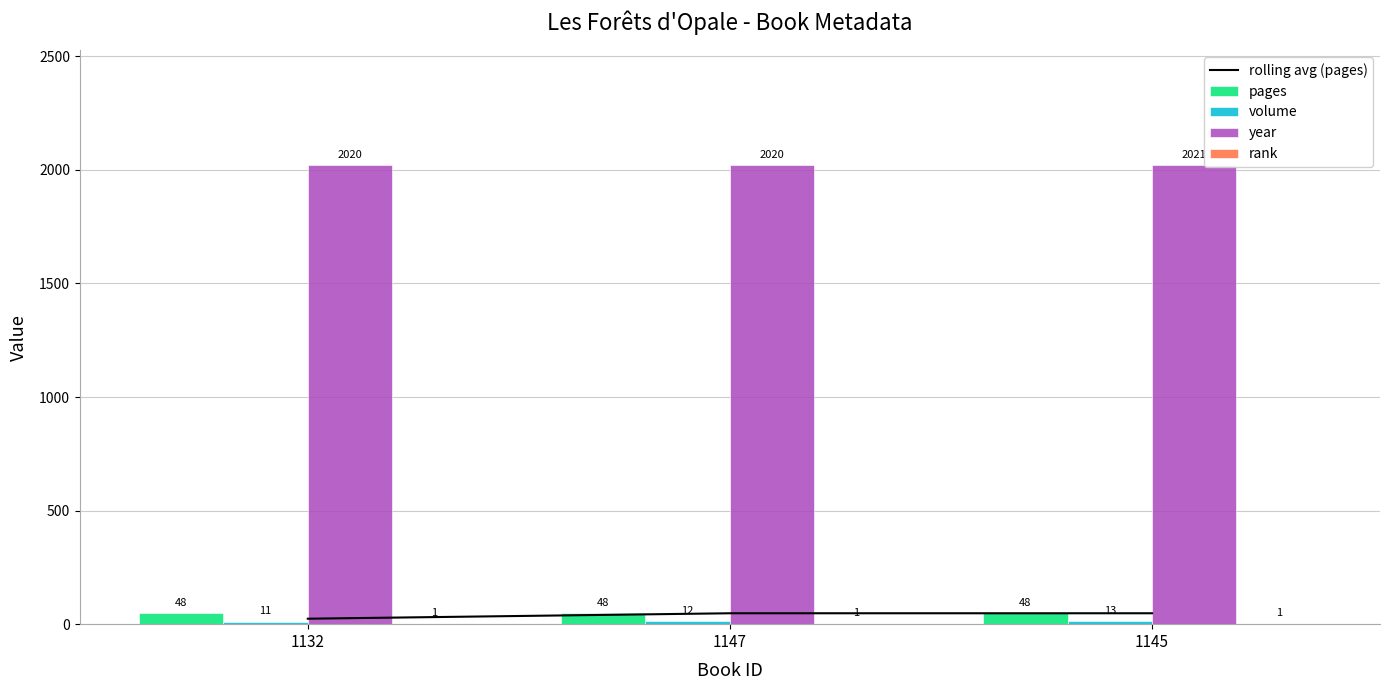

List the labels in order of volume value, largest first.

1145, 1147, 1132